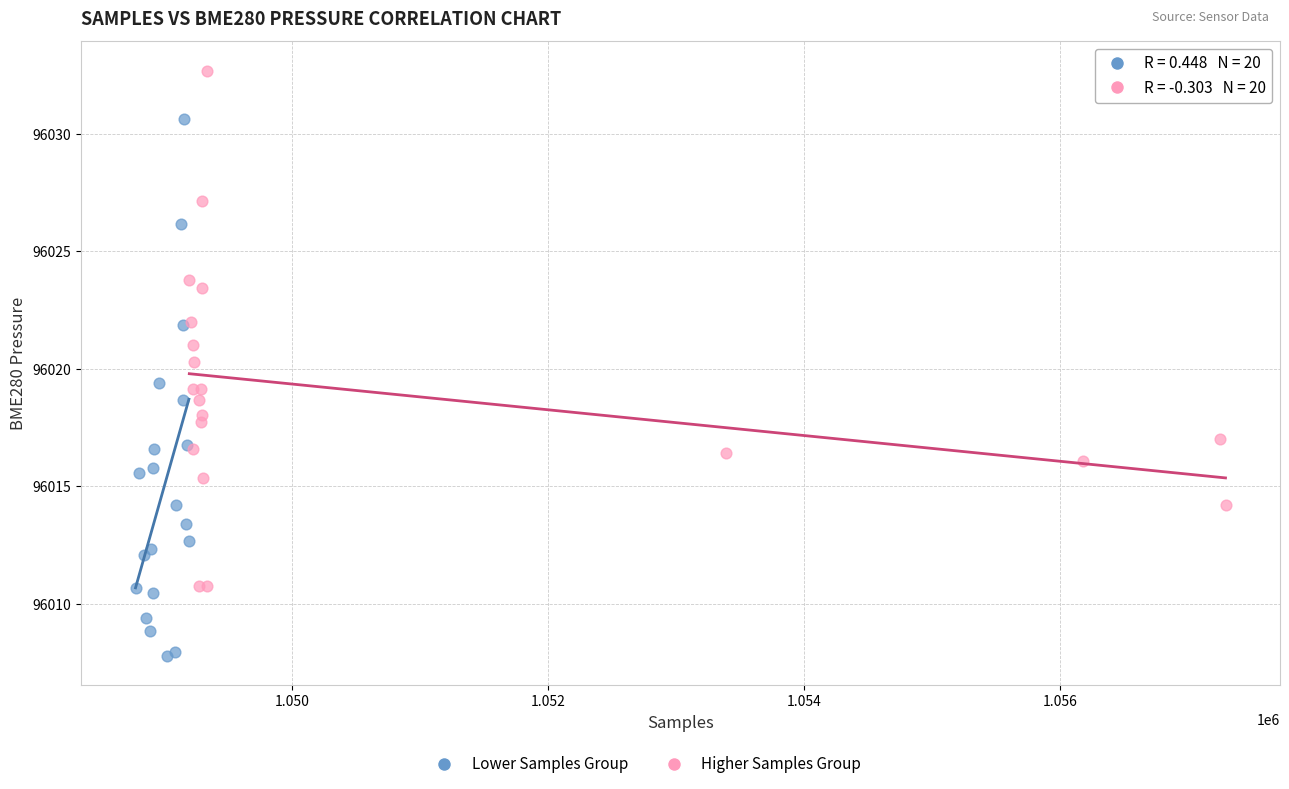

Which series reaches the maximum Y coordinate?

Higher Samples Group